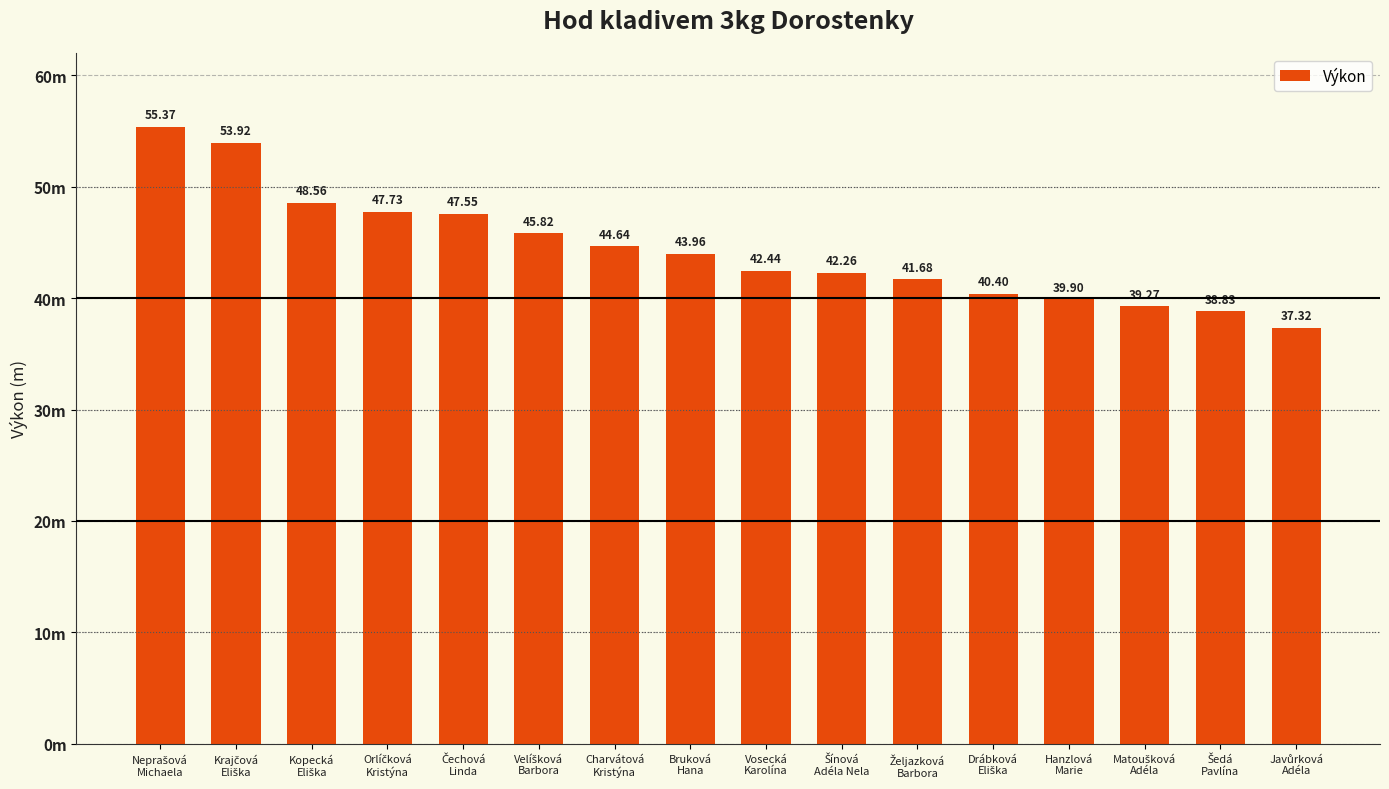

What is the label of the 3rd bar from the right?

Matoušková
Adéla